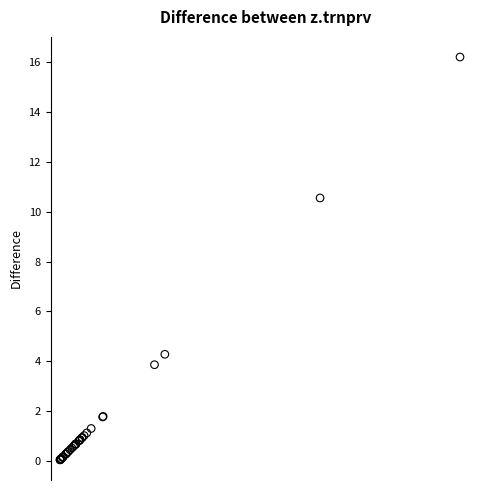

What Y value in the scatter plot is closest to 8?

10.6